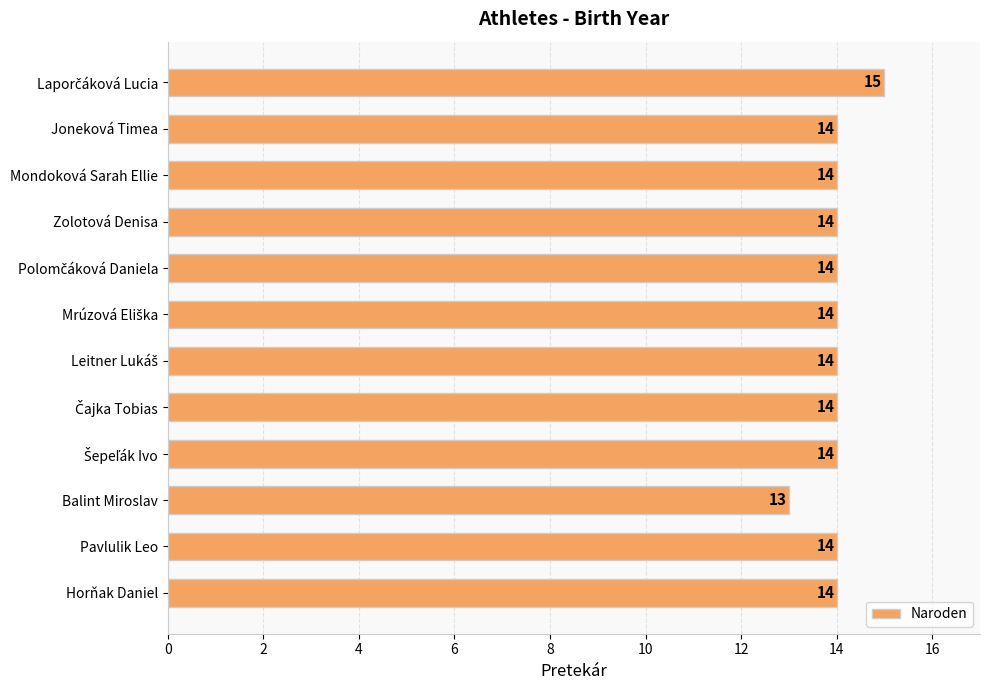

Which category has the lowest value across all series?

Balint Miroslav